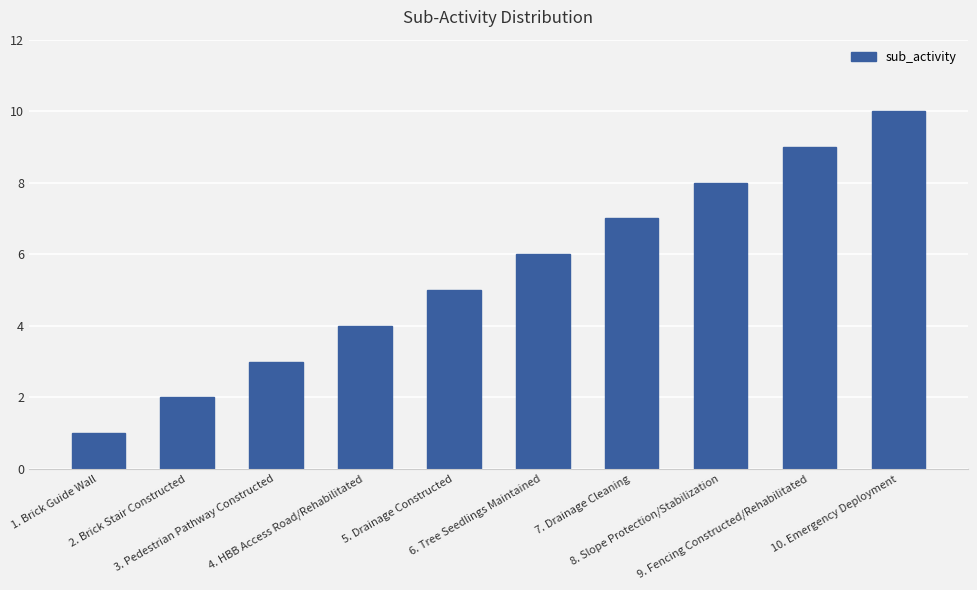

Rank the categories by value from lowest to highest.

1. Brick Guide Wall, 2. Brick Stair Constructed, 3. Pedestrian Pathway Constructed, 4. HBB Access Road/Rehabilitated, 5. Drainage Constructed, 6. Tree Seedlings Maintained, 7. Drainage Cleaning, 8. Slope Protection/Stabilization, 9. Fencing Constructed/Rehabilitated, 10. Emergency Deployment